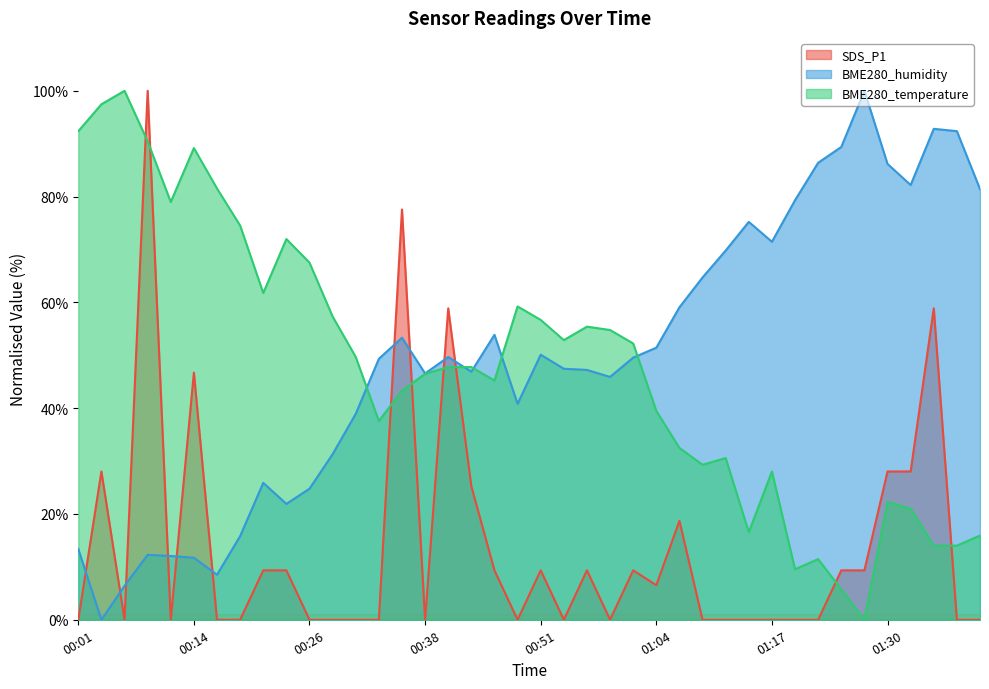

Between 01:30 and 01:40, which is larger?

01:30